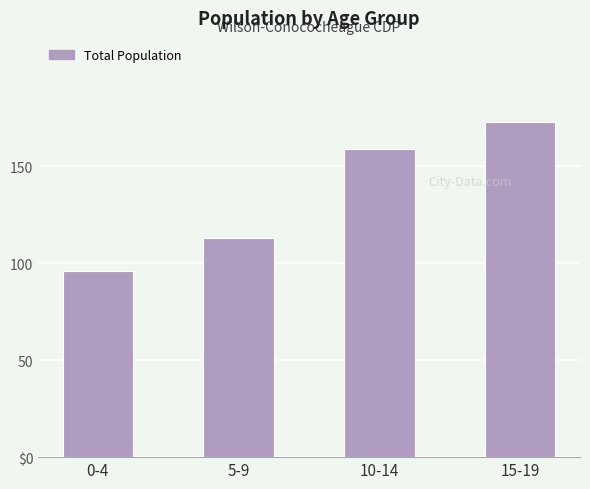

True or false: the data shows 302 at 15-19.

False